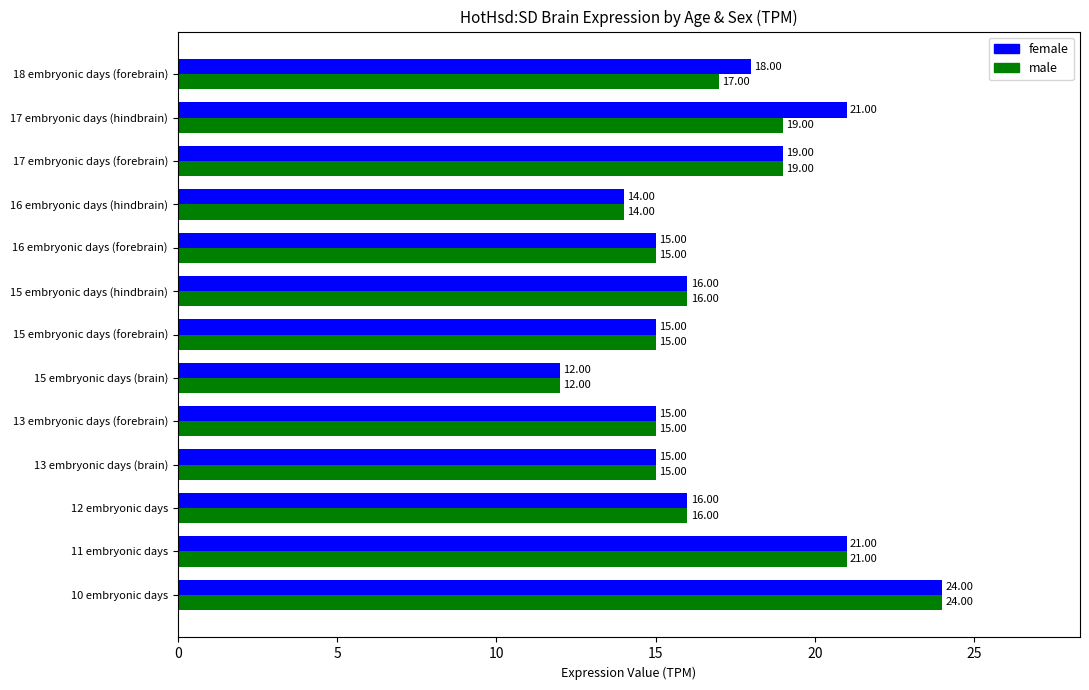

At which category is the sum across all series the highest?

10 embryonic days